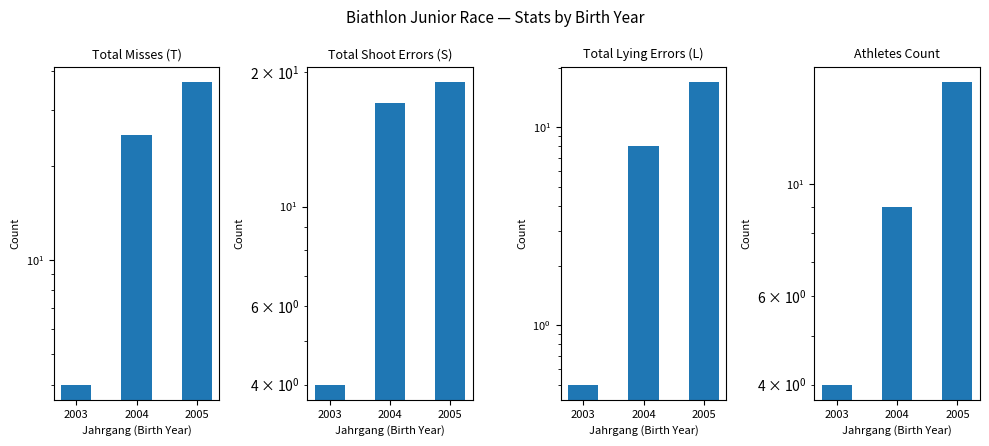

How many groups of bars are there?

3